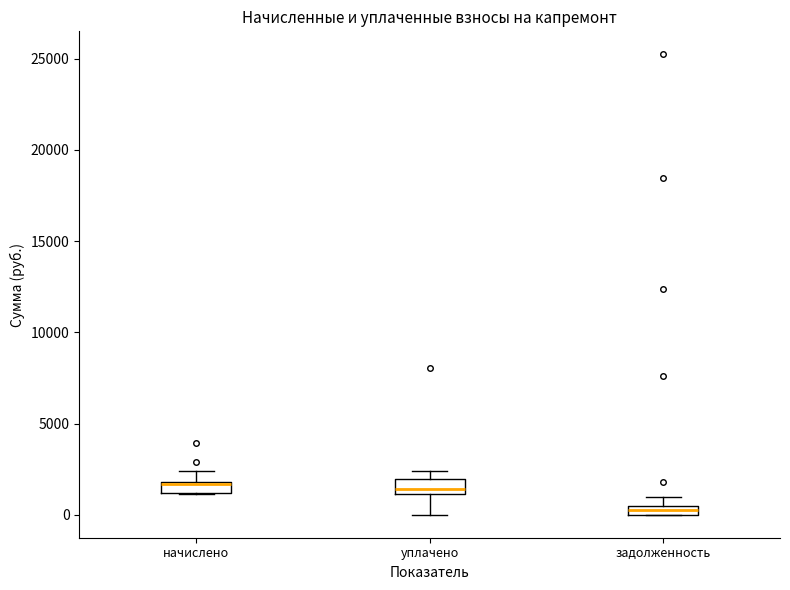

Where does the lower whisker of the box for уплачено end on the y-axis? The values are not printed on the chart, so give them approximately, as read against the axis.

0